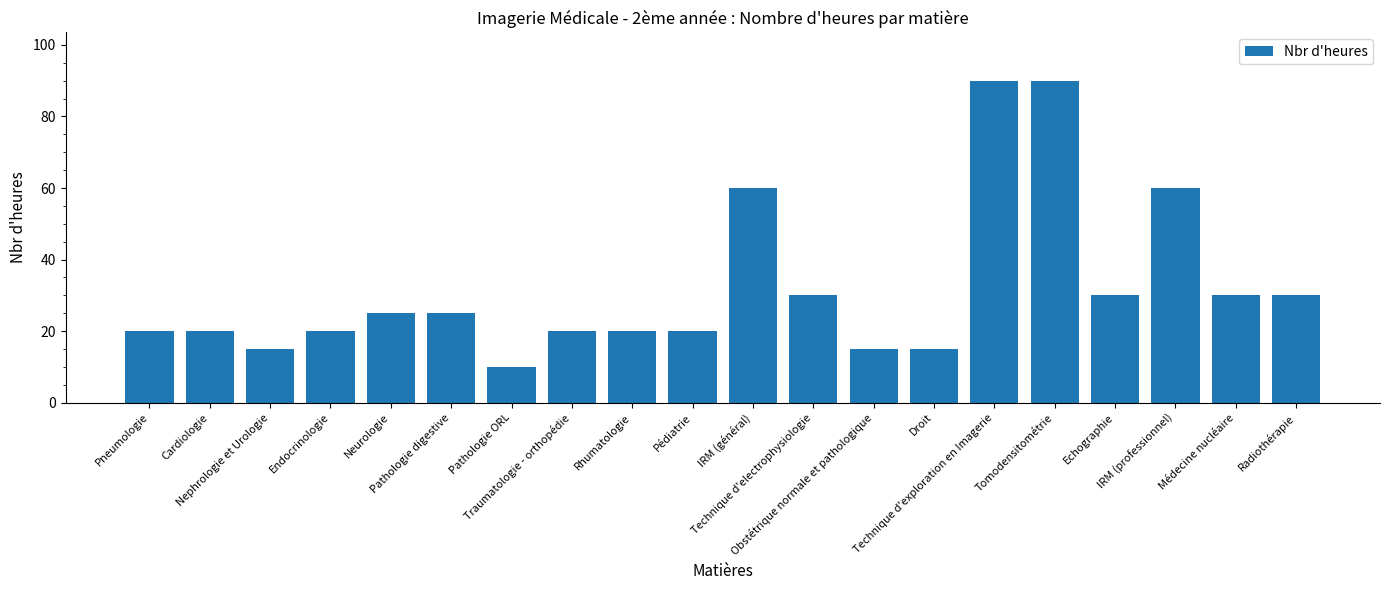

How many data points does each series have?

20